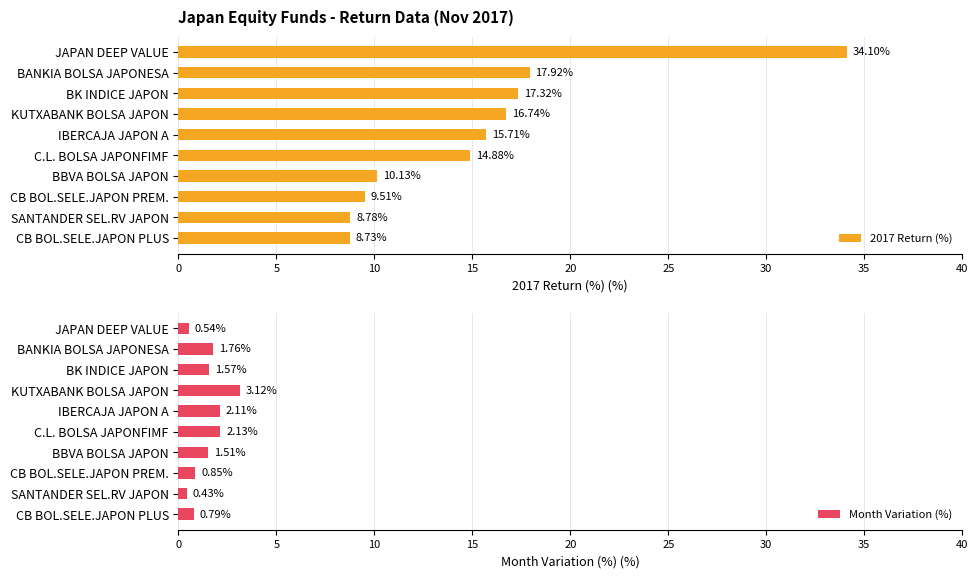

Which series has the largest range (max minus min)?

2017 Return (%)